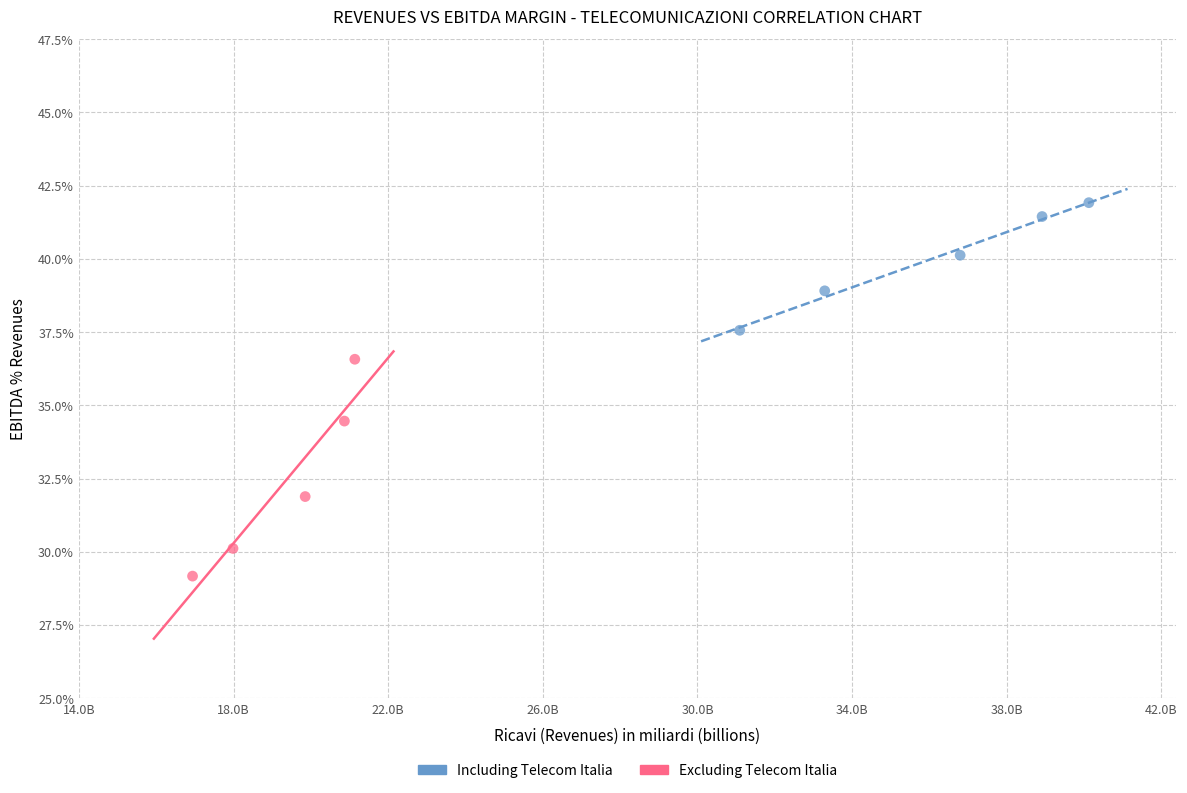

Which series contains the lowest Y value?

Excluding Telecom Italia